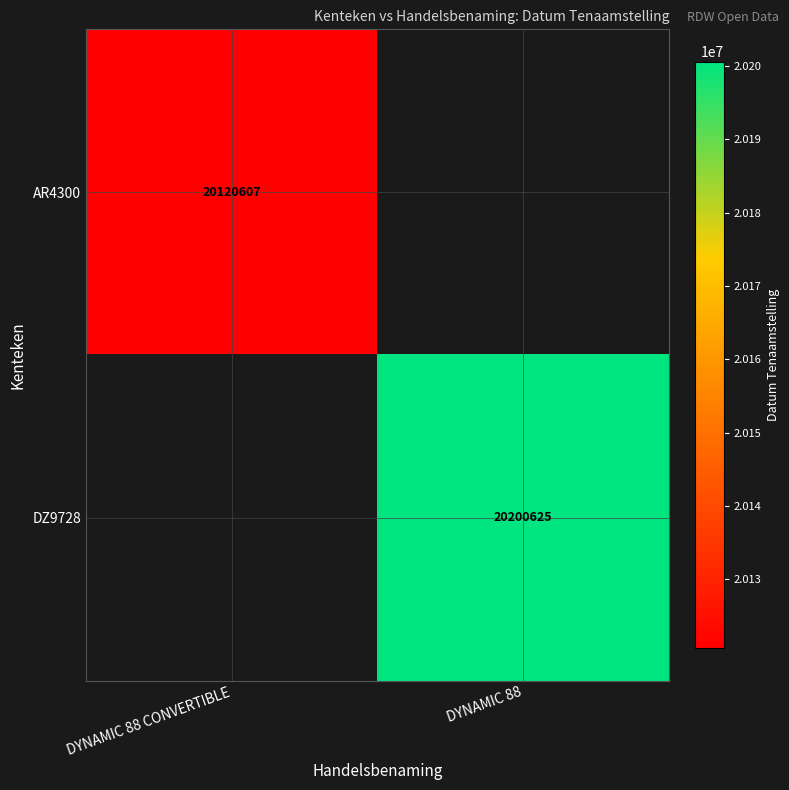

The value of DZ9728 at DYNAMIC 88 is 20200625. True or false?

True